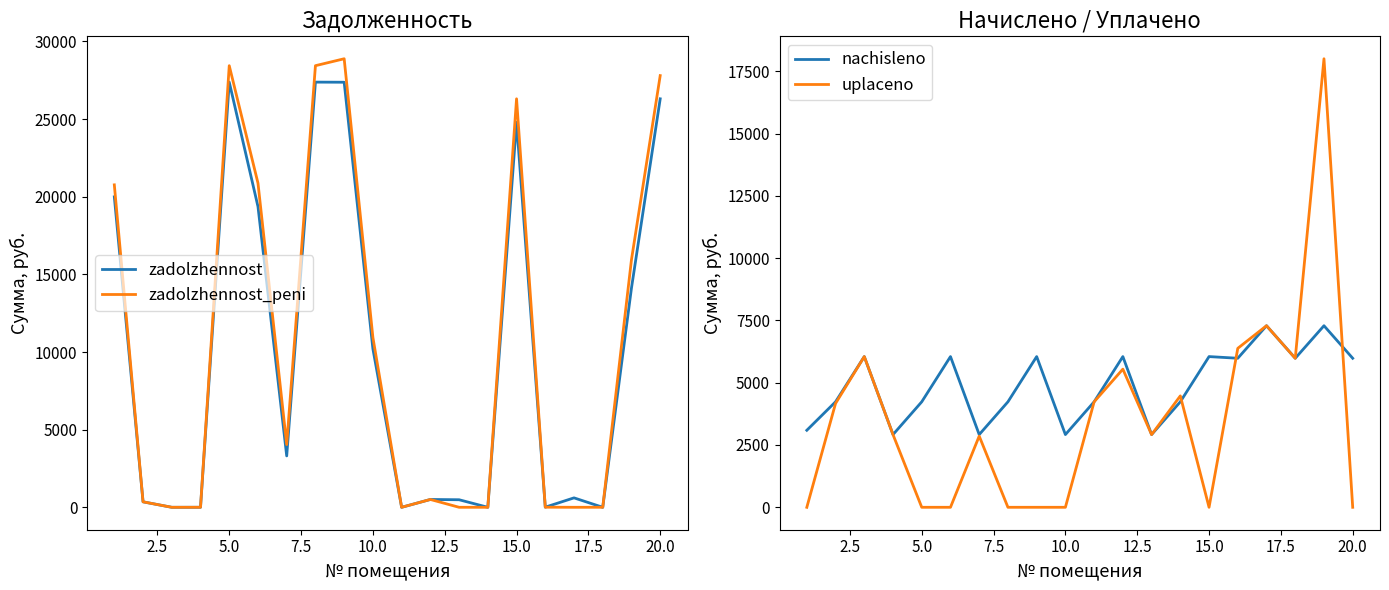

What is the maximum value for zadolzhennost?

27380.9